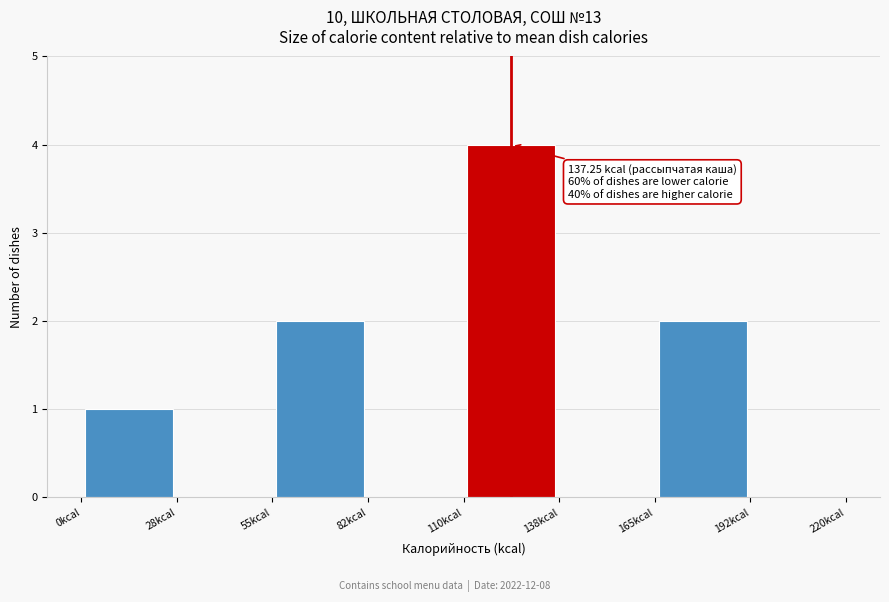

Which range on the x-axis has the tallest bar?

110.0 to 137.5